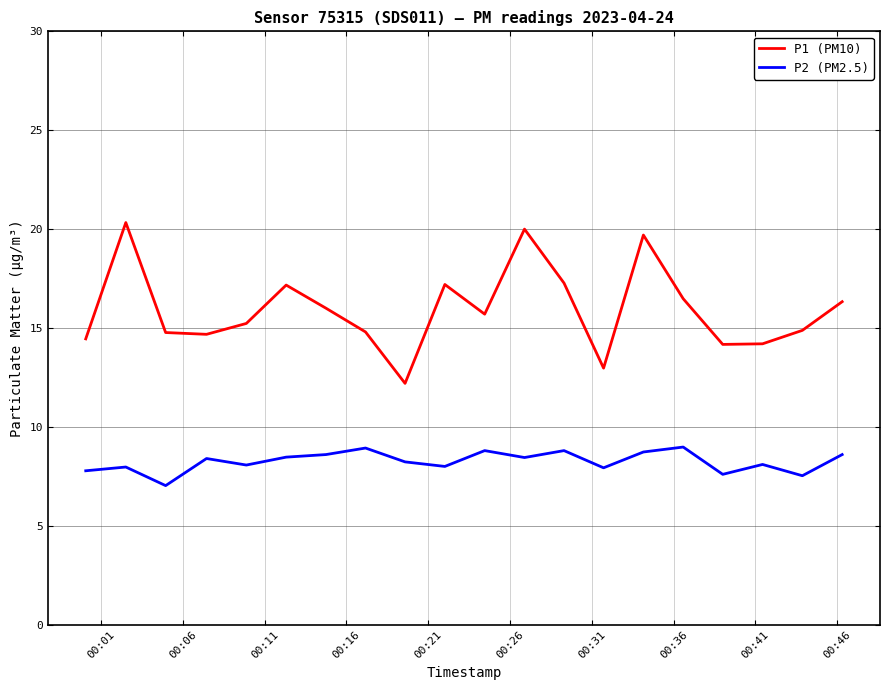

Which series has the largest range (max minus min)?

P1 (PM10)